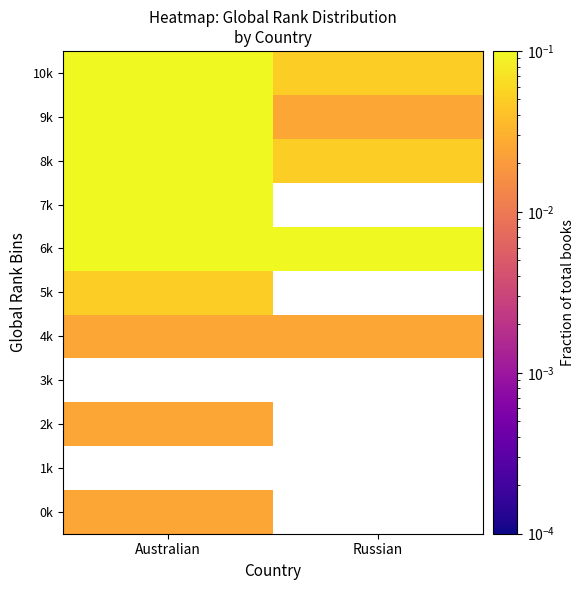

Which category has the highest value across all series?

Russian